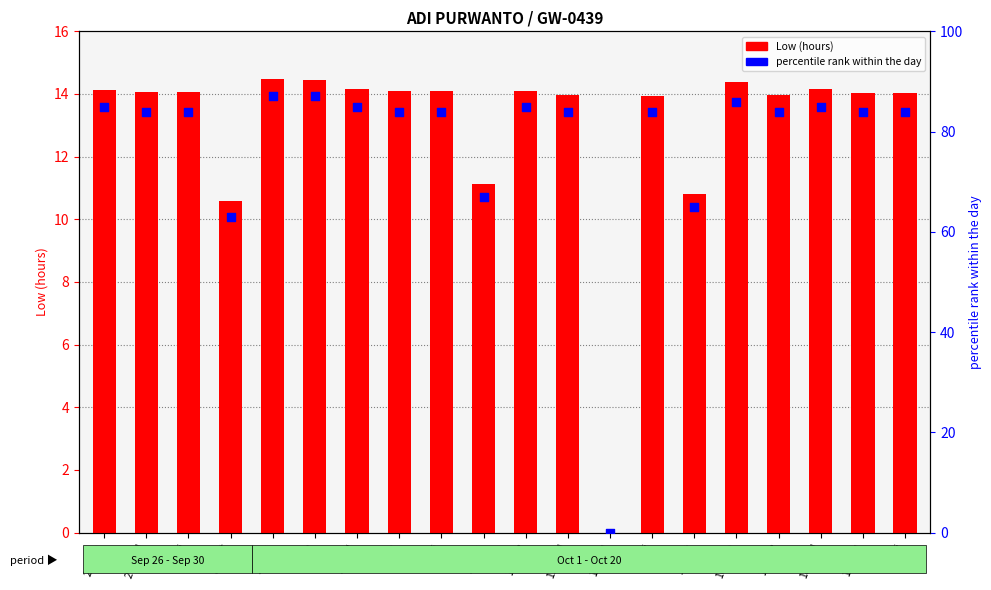

Which series has the largest total across all categories?

percentile rank within the day